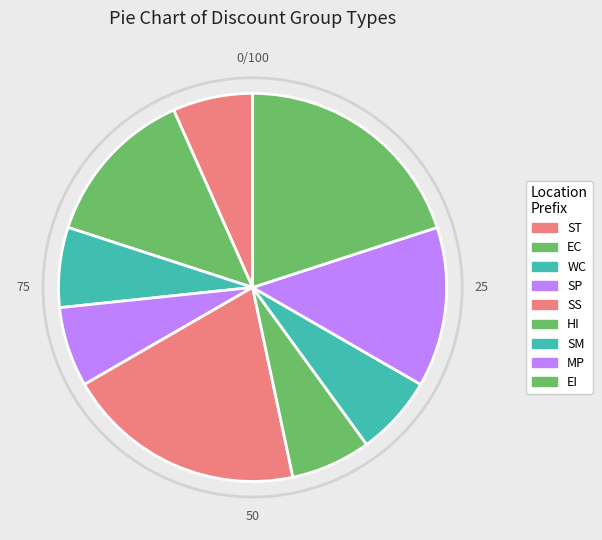

How many slices are in this pie chart?

9